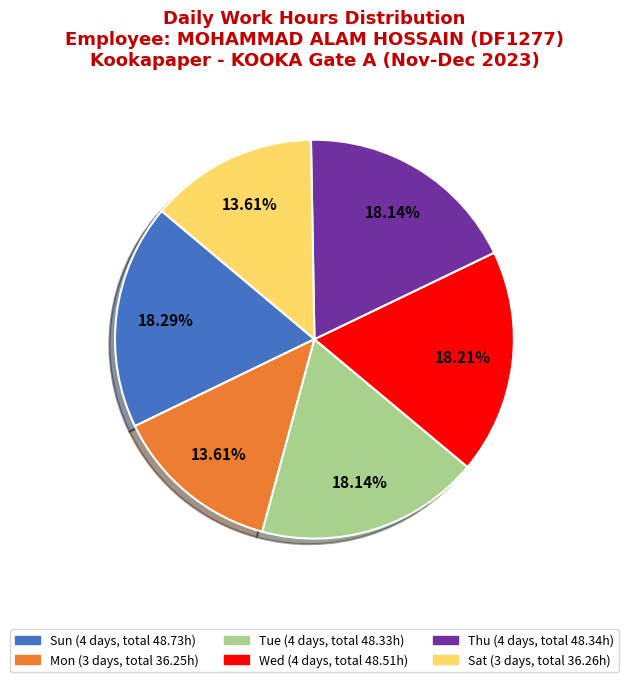

Does any single category account for the majority?

No